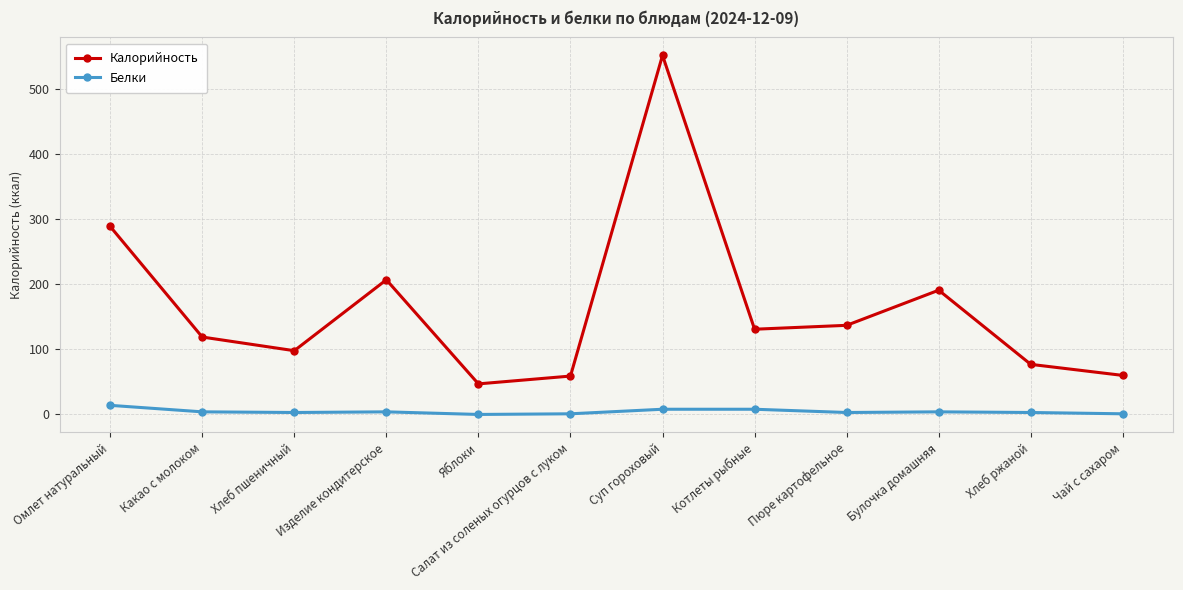

What is the label of the 5th point from the right?

Котлеты рыбные